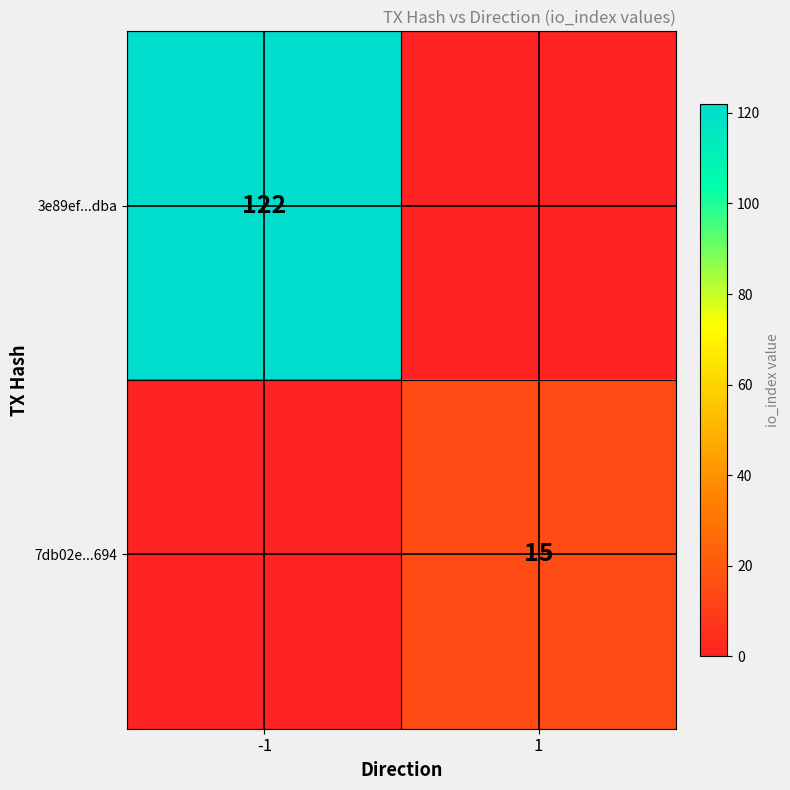

What is the total value across all series at 1?

15